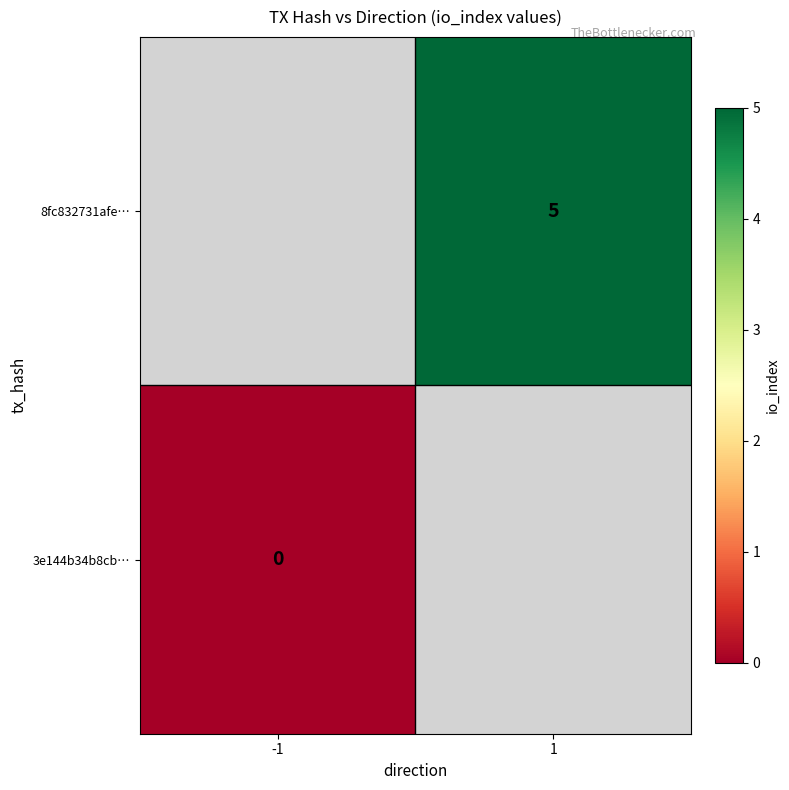

True or false: 8fc832731afe… has a value of 8 at 1.

False